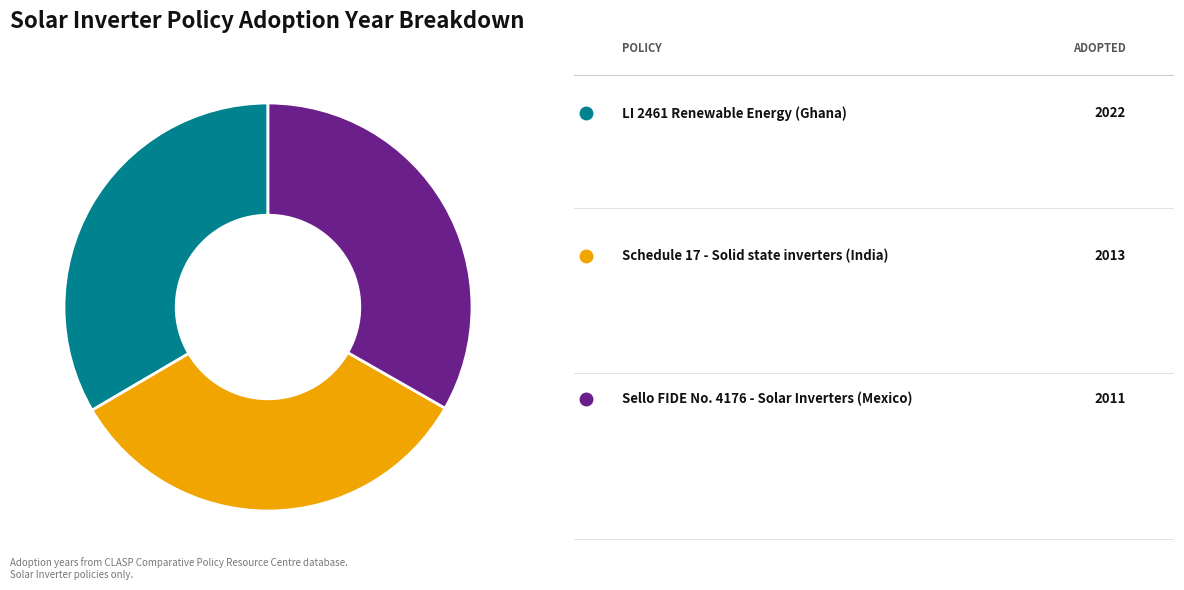

Is there a majority slice in this chart?

No